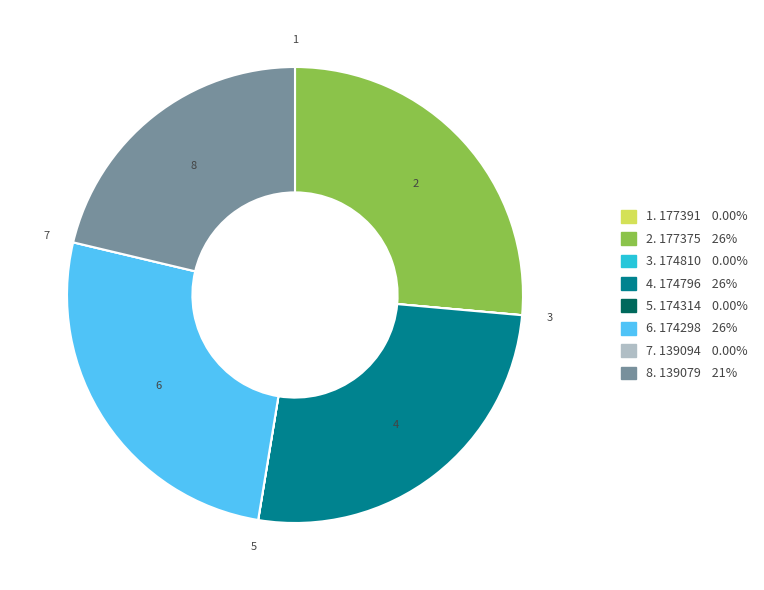

Is there a majority slice in this chart?

No